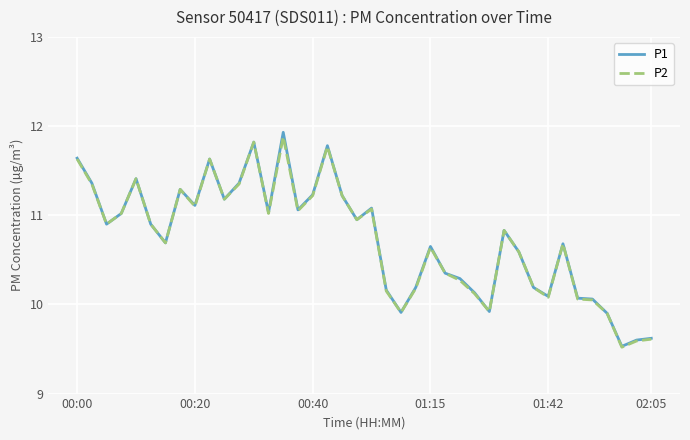

What is the smallest value displayed?

9.5